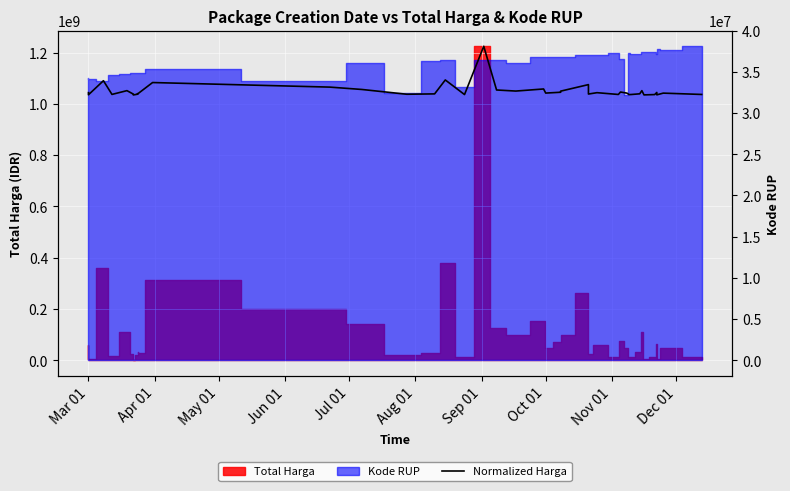

What is the maximum value shown in the chart?

38099253.0